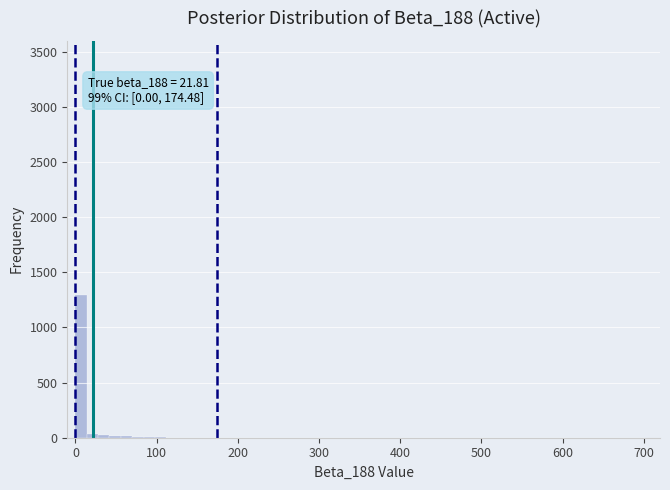

Around what value on the x-axis is the tallest bar? Give the approximate position of its centre, as read against the axis.

10